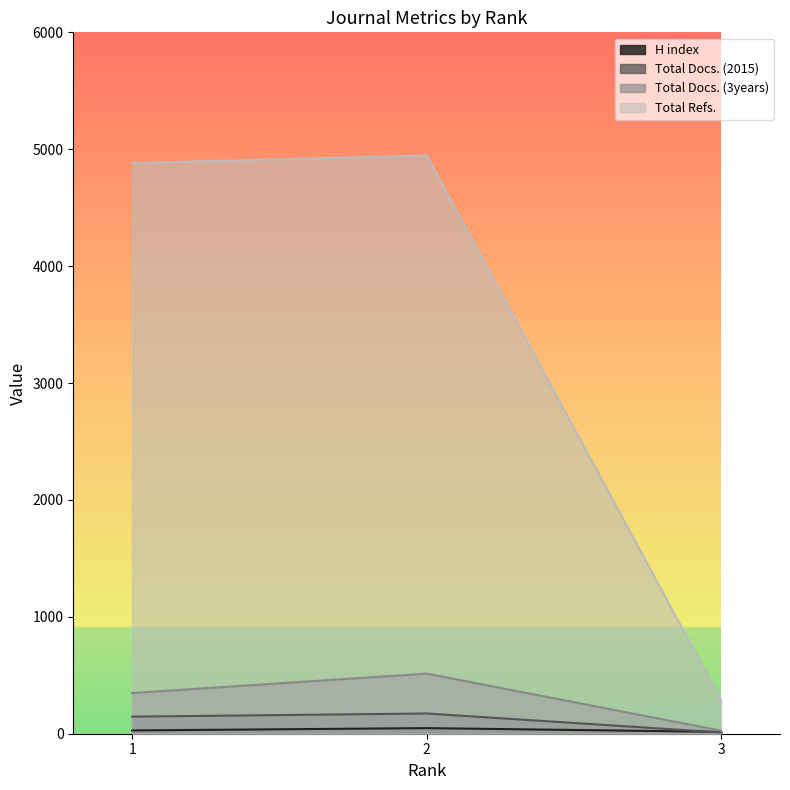

List the series in order of their peak value, lowest first.

H index, Total Docs. (2015), Total Docs. (3years), Total Refs.